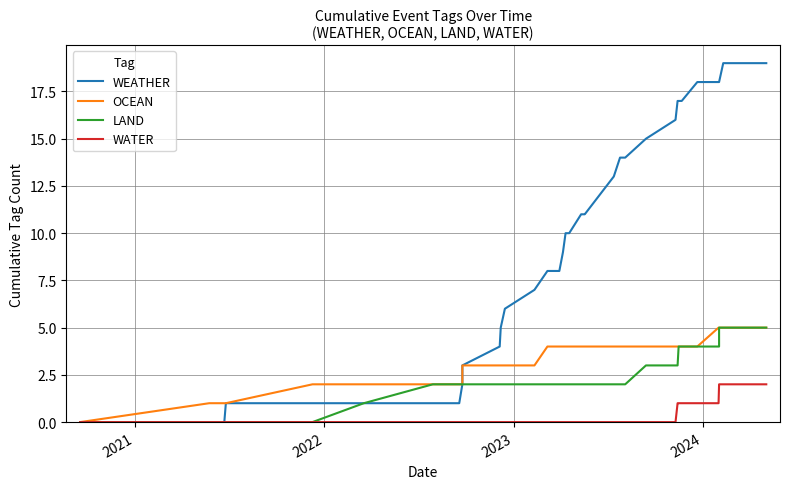

What are all the series names shown in the legend?

WEATHER, OCEAN, LAND, WATER